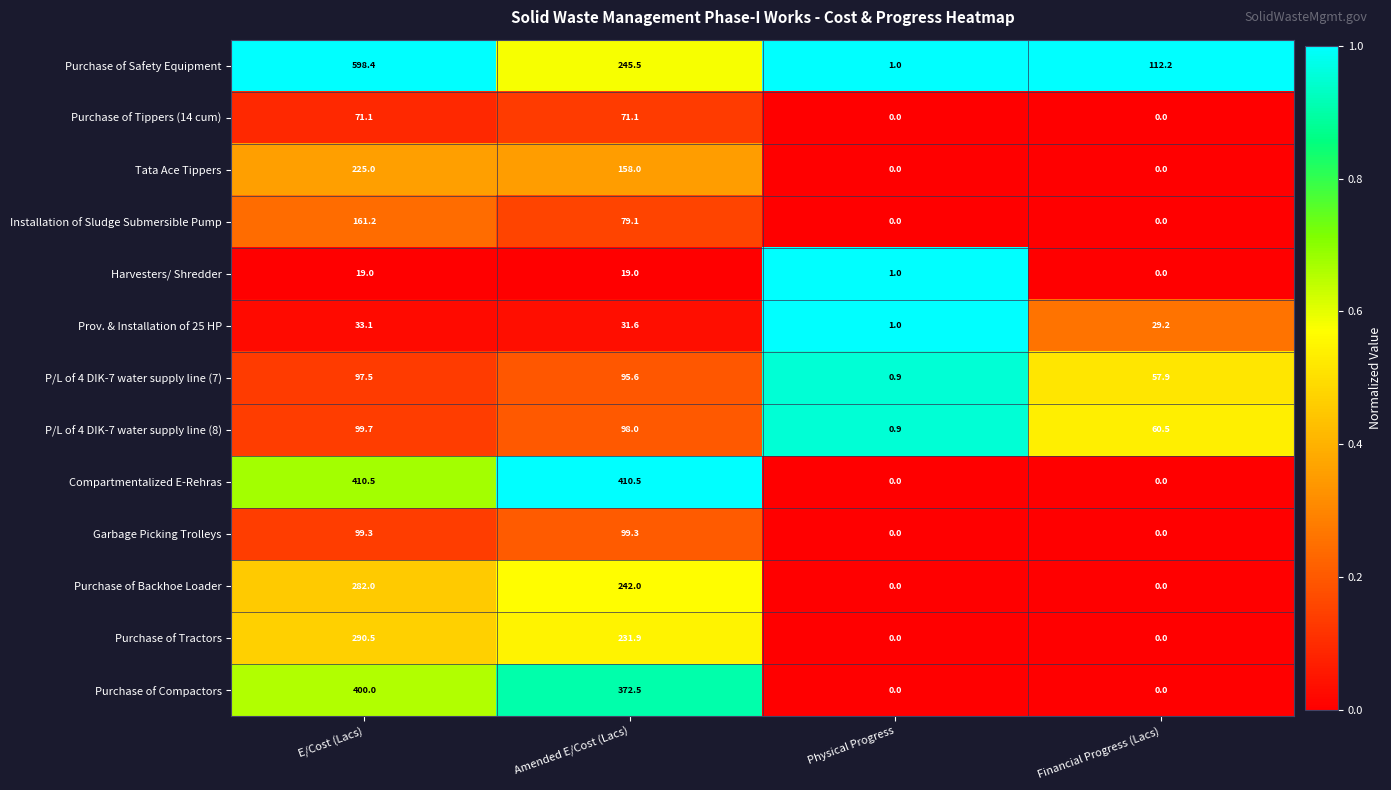

Which series has the widest spread of values?

Purchase of Safety Equipment